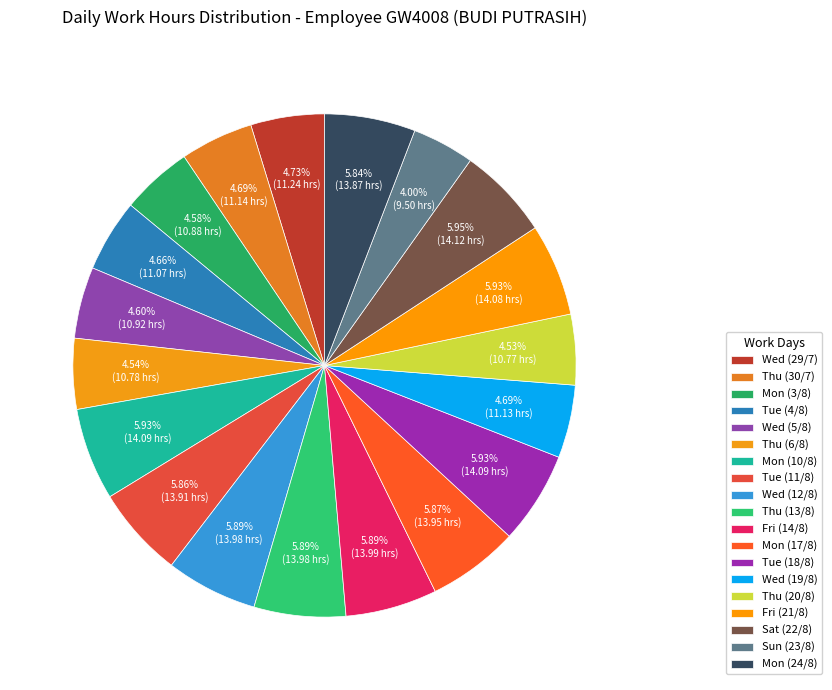

How many segments does this pie chart have?

19